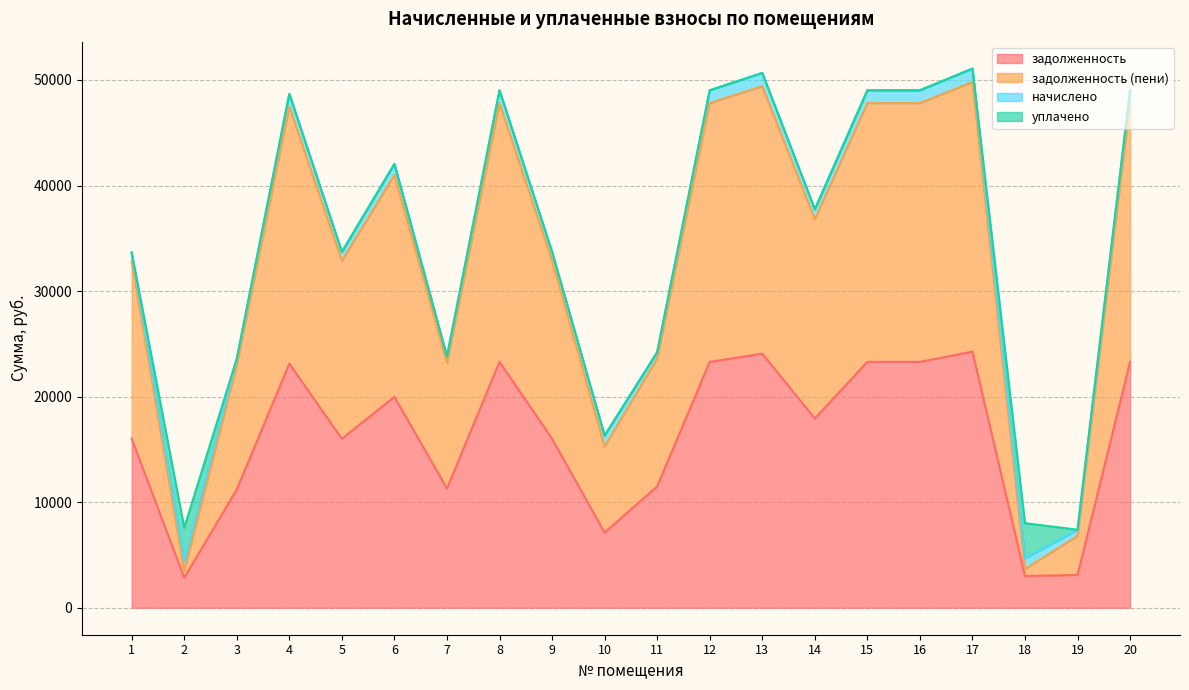

The value of задолженность at 13 is 15611.4. True or false?

False